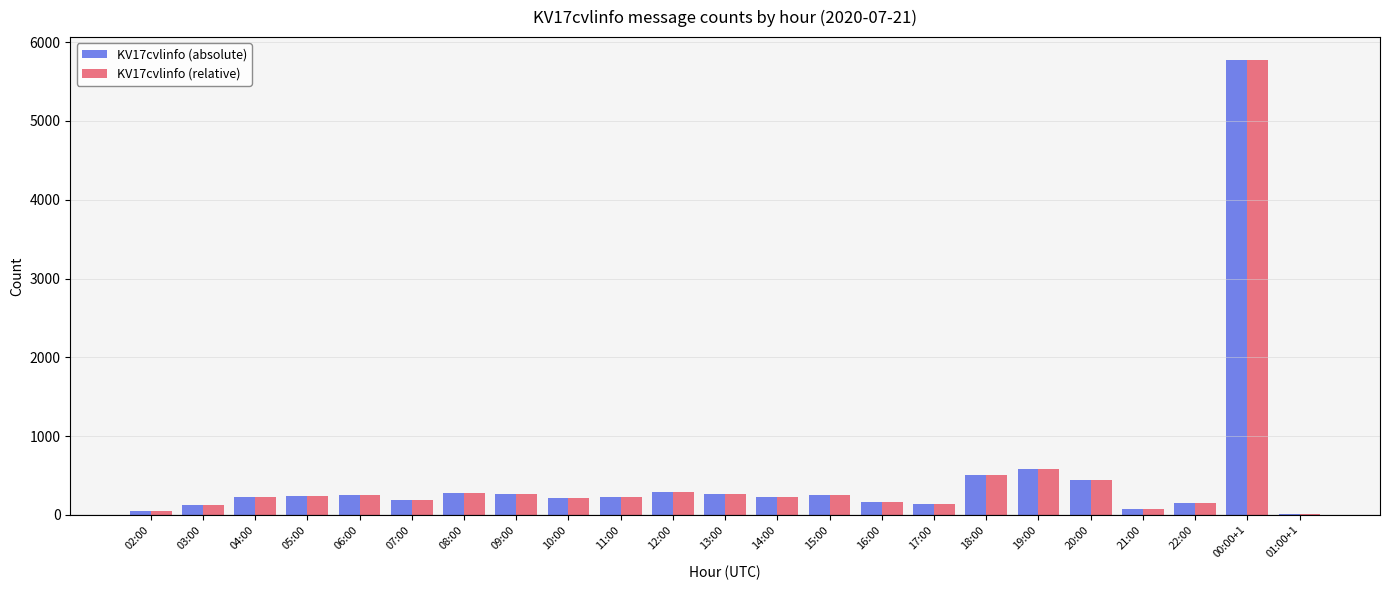

What is the greatest value displayed?

5774